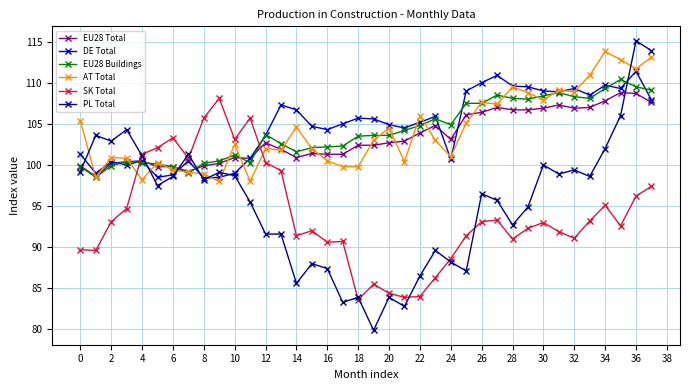

Does the chart have visible grid lines?

Yes